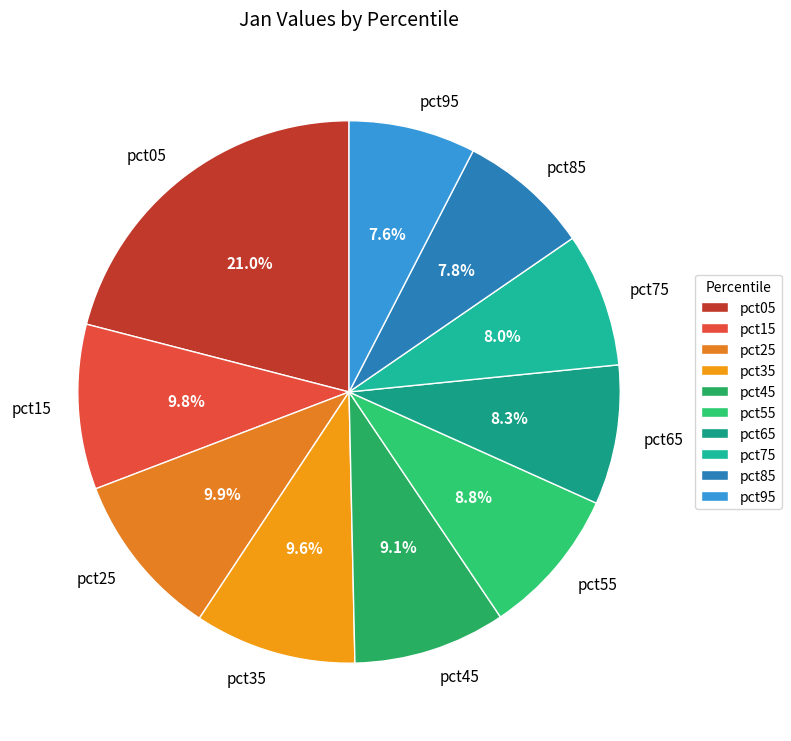

The pct35 slice represents 10% of the pie. True or false?

True